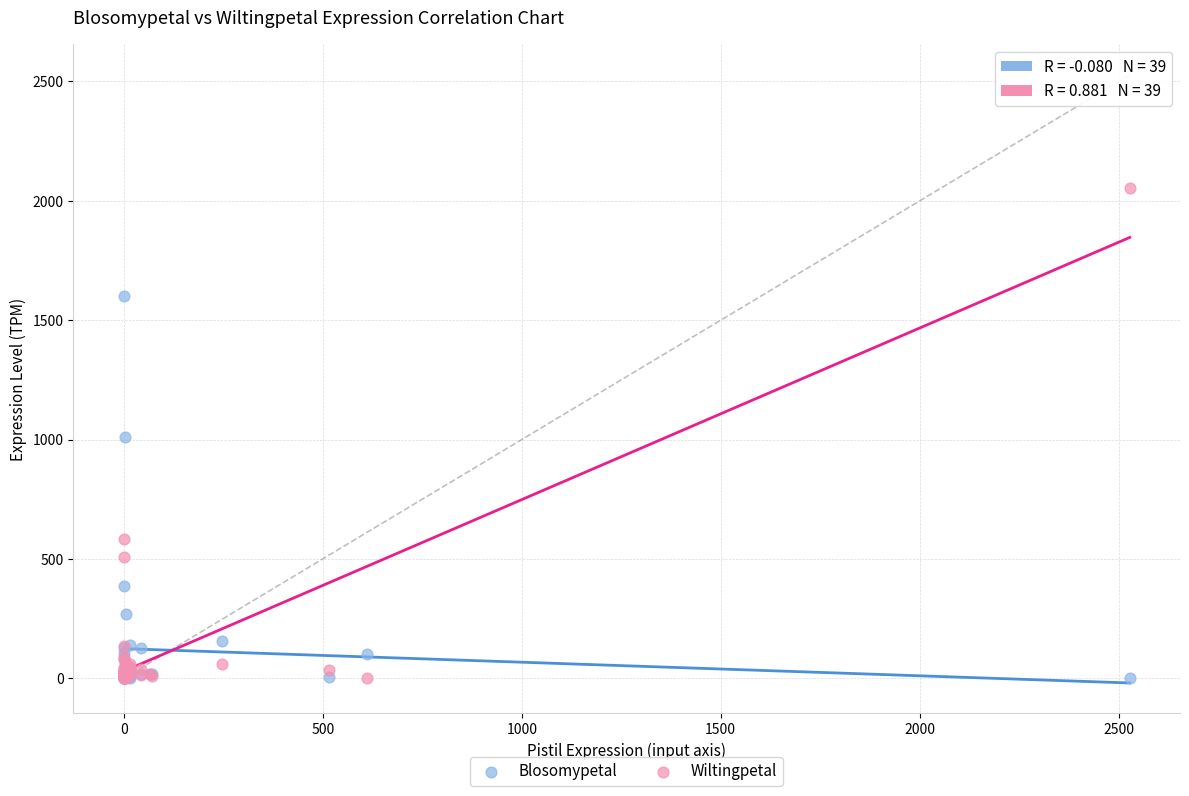

What are all the series names shown in the legend?

Blosomypetal, Wiltingpetal